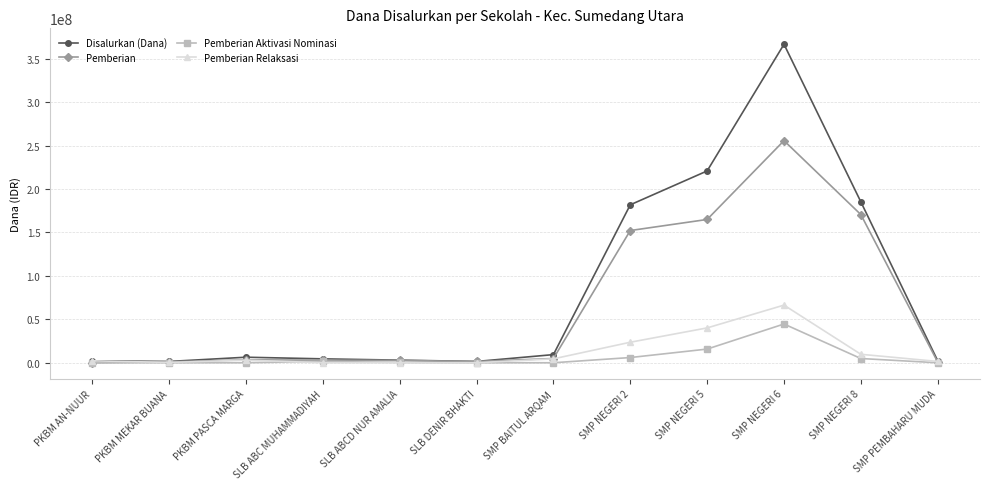

What is the difference between the maximum and minimum values in the Pemberian series?

255750000